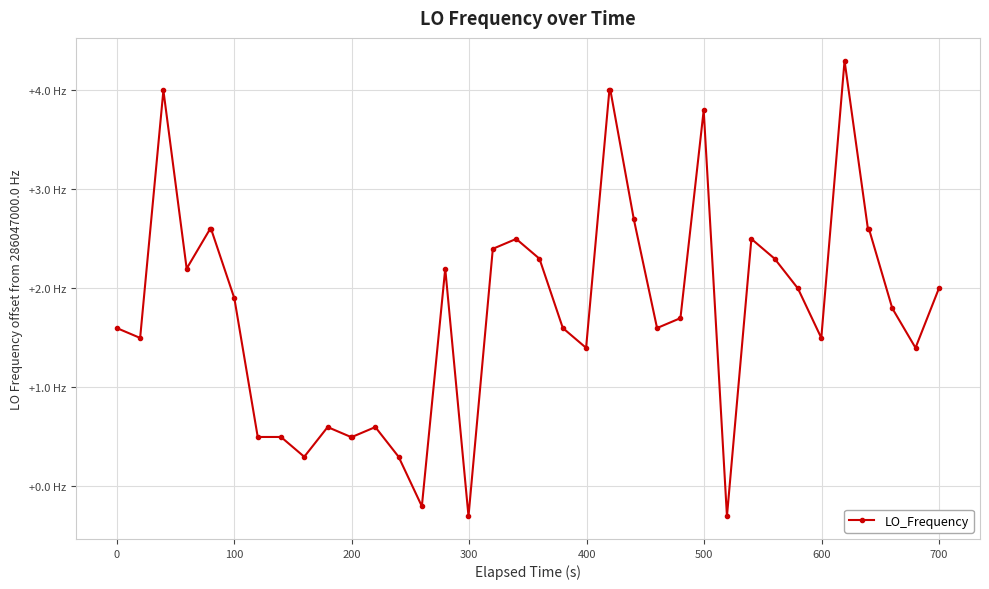

Is this an area chart (filled region under the line)?

No